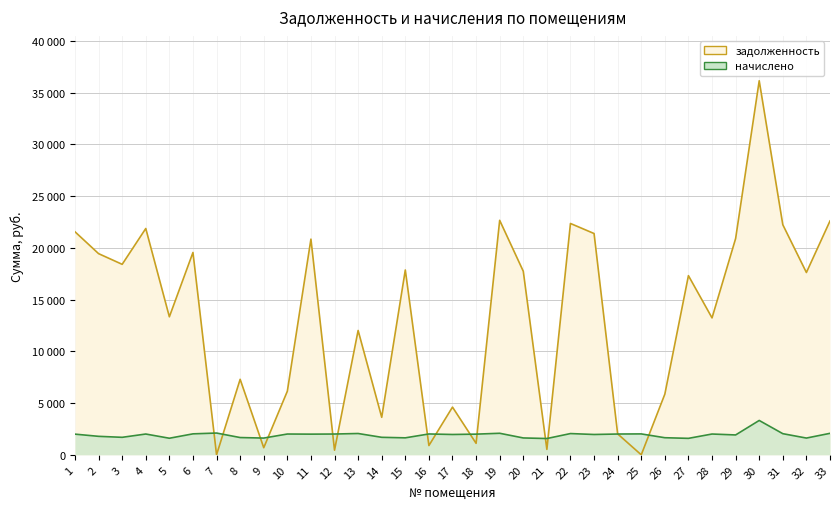

How many values in the задолженность series exceed 17315?

17